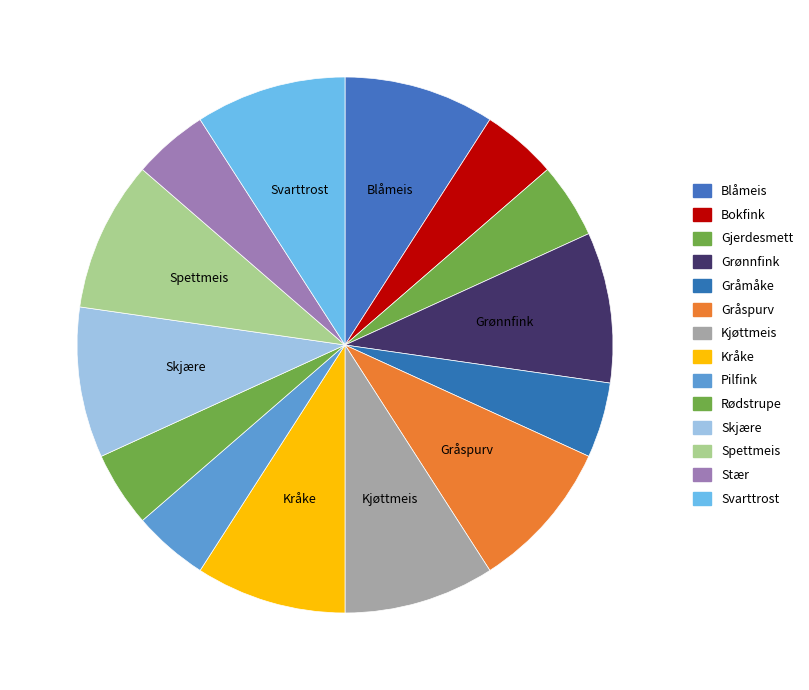

Count the number of slices in the pie.

14